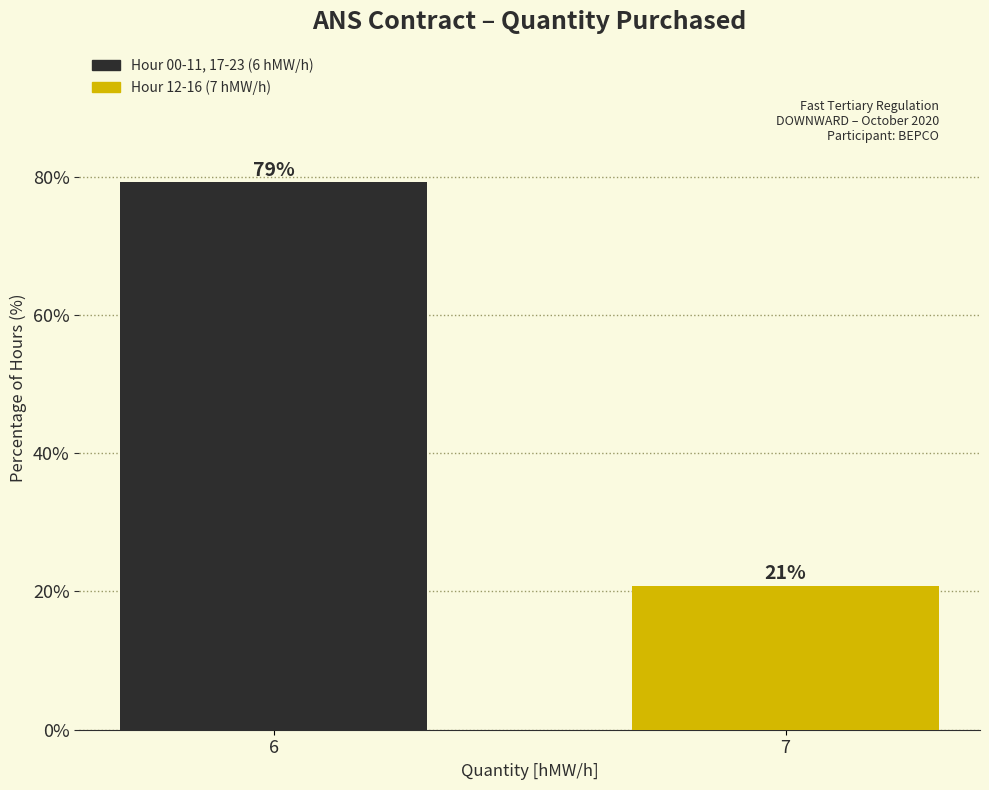

At which category does the chart reach its peak across all series?

6